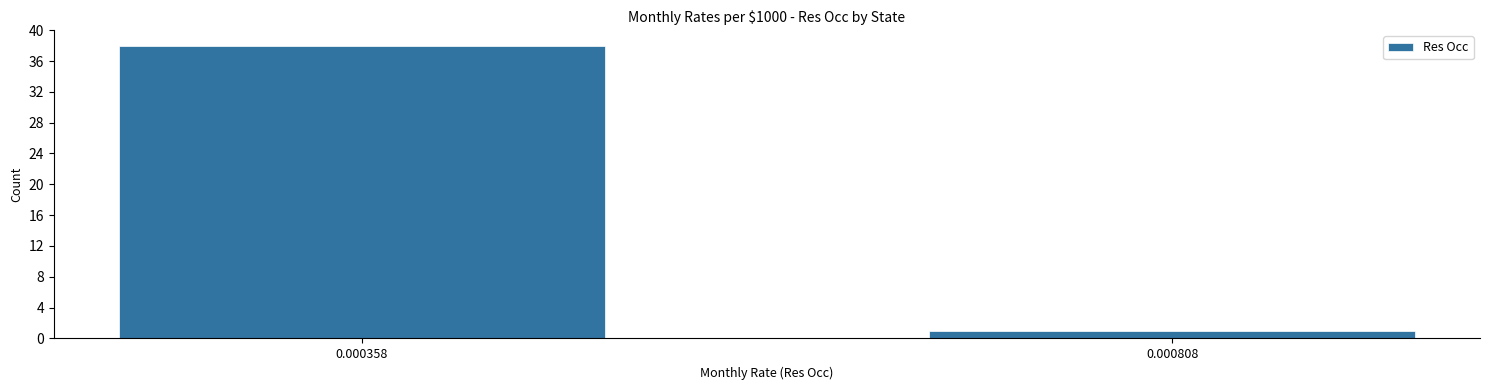

Reading left to right, list all the values displayed in this chart.

38	1